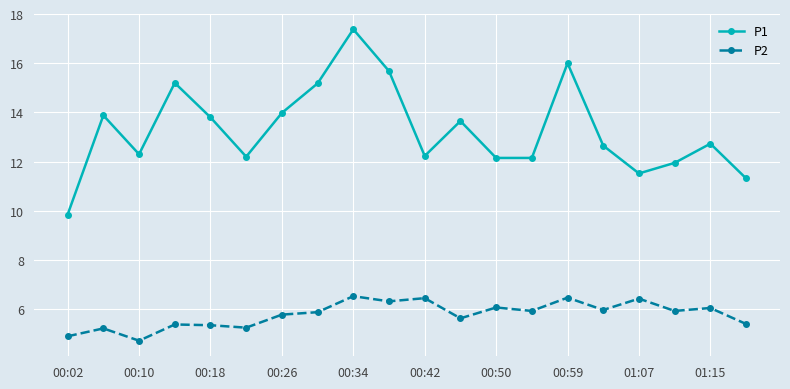

What are all the series names shown in the legend?

P1, P2